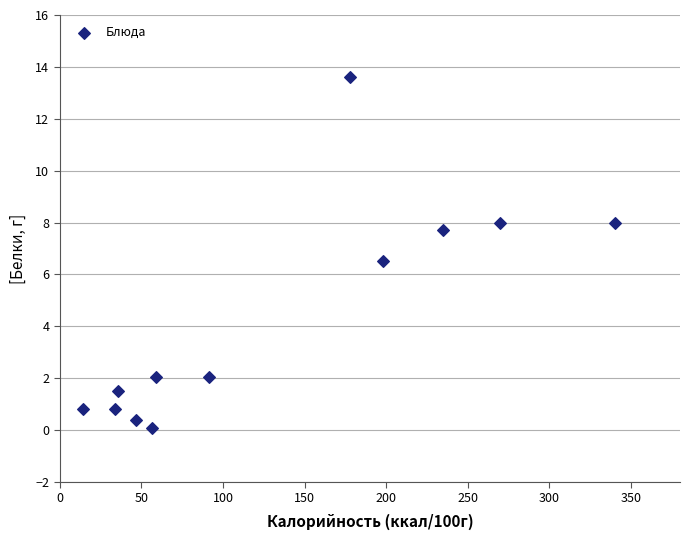

What is the average Y value?

4.3